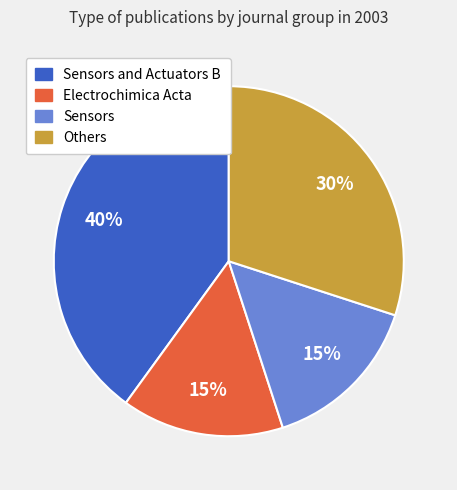

To the nearest percent, what is the difference between the largest and smallest slice percentages?

25%